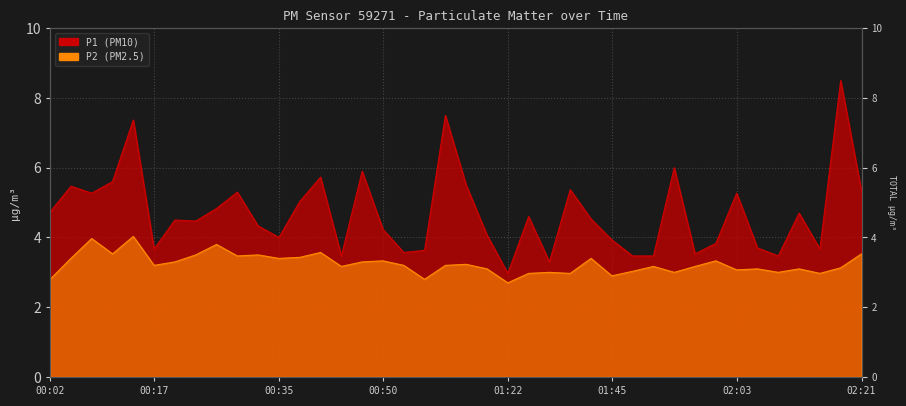

How many lines are shown in the chart?

2